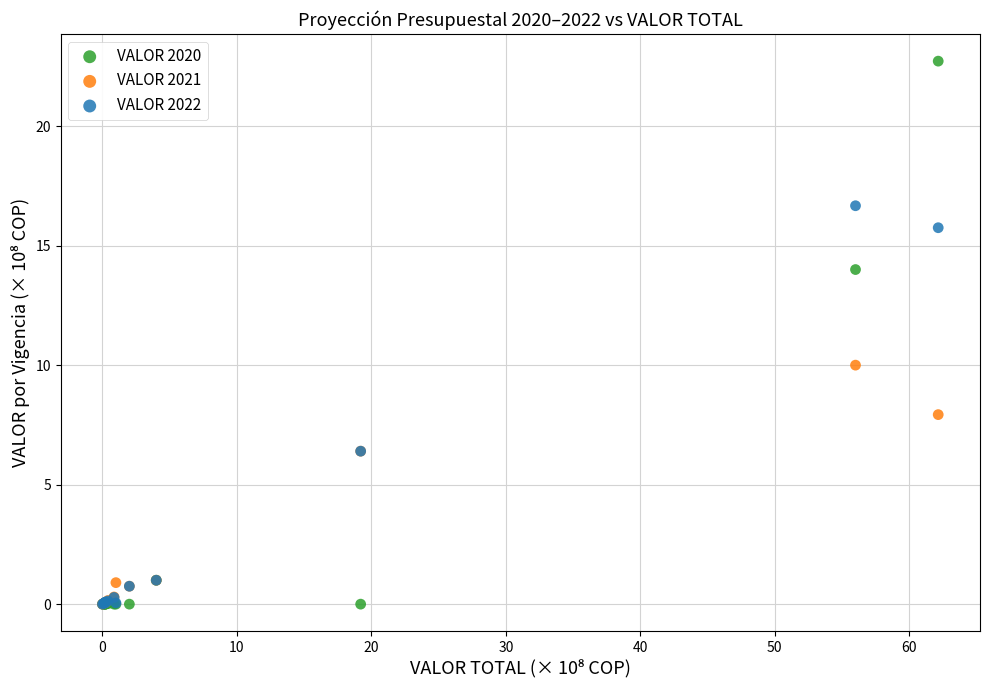

What are all the series names shown in the legend?

VALOR 2020, VALOR 2021, VALOR 2022